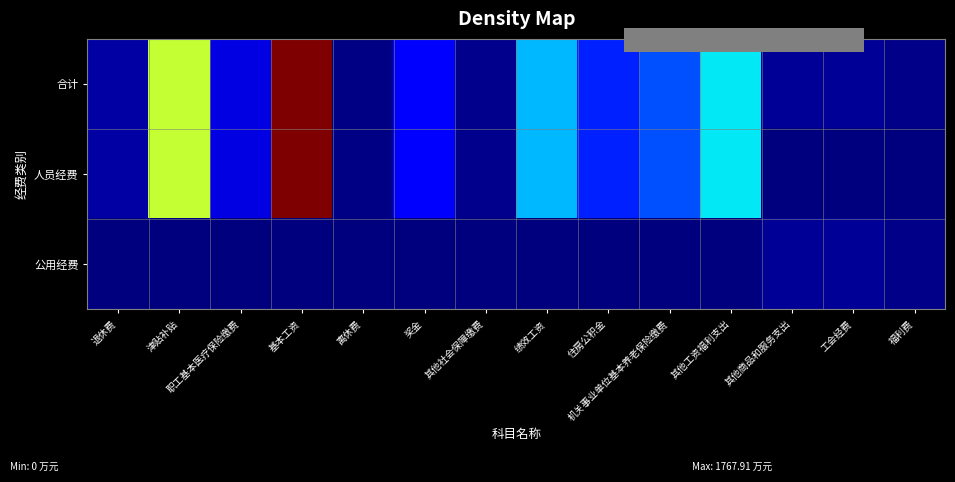

What is the maximum value shown in the chart?

1767.9